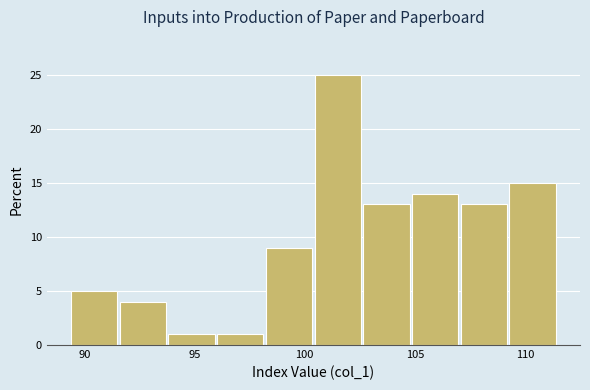

Which range on the x-axis has the tallest bar?

100.5 to 102.5